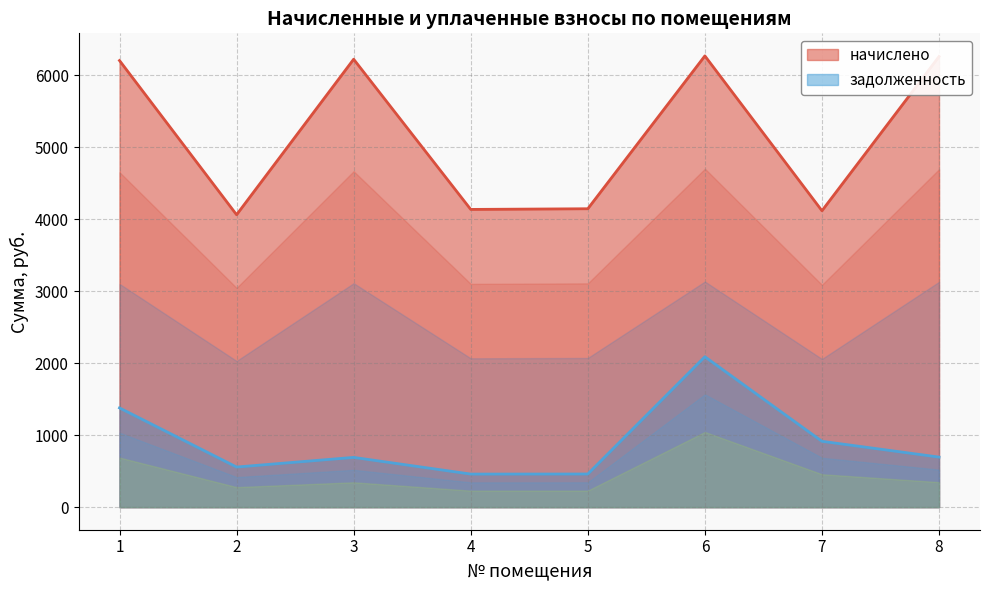

True or false: задолженность and начислено cross at least once.

False